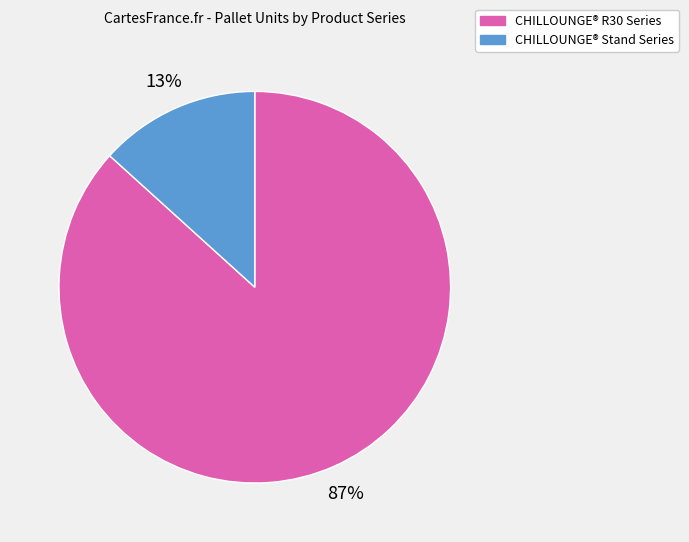

Is there a majority slice in this chart?

Yes